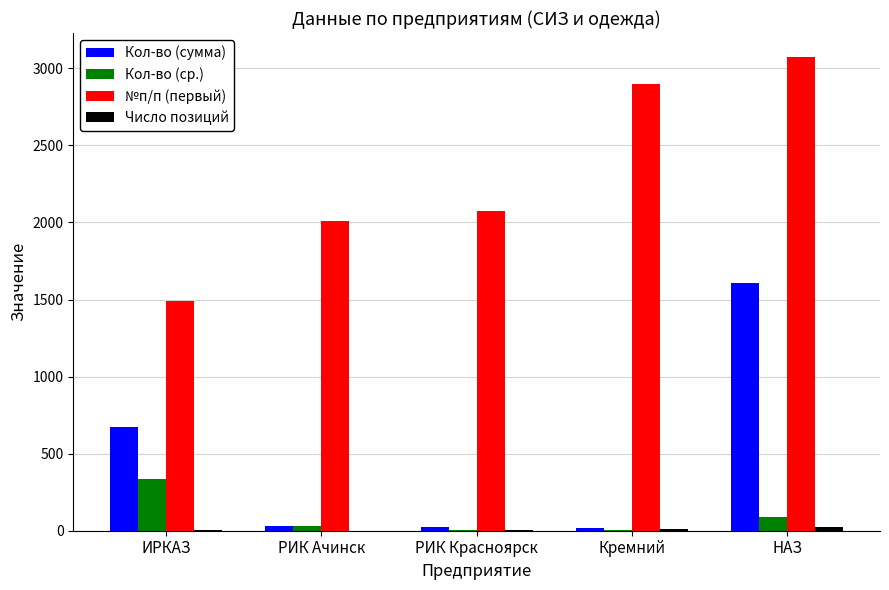

Between Кремний and НАЗ, which series saw the biggest shift?

Кол-во (сумма)